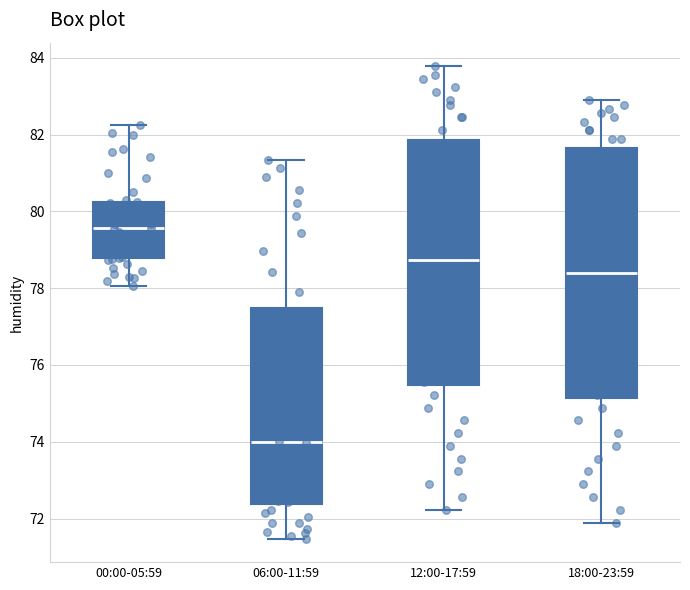

Which box has the highest median line?

00:00-05:59